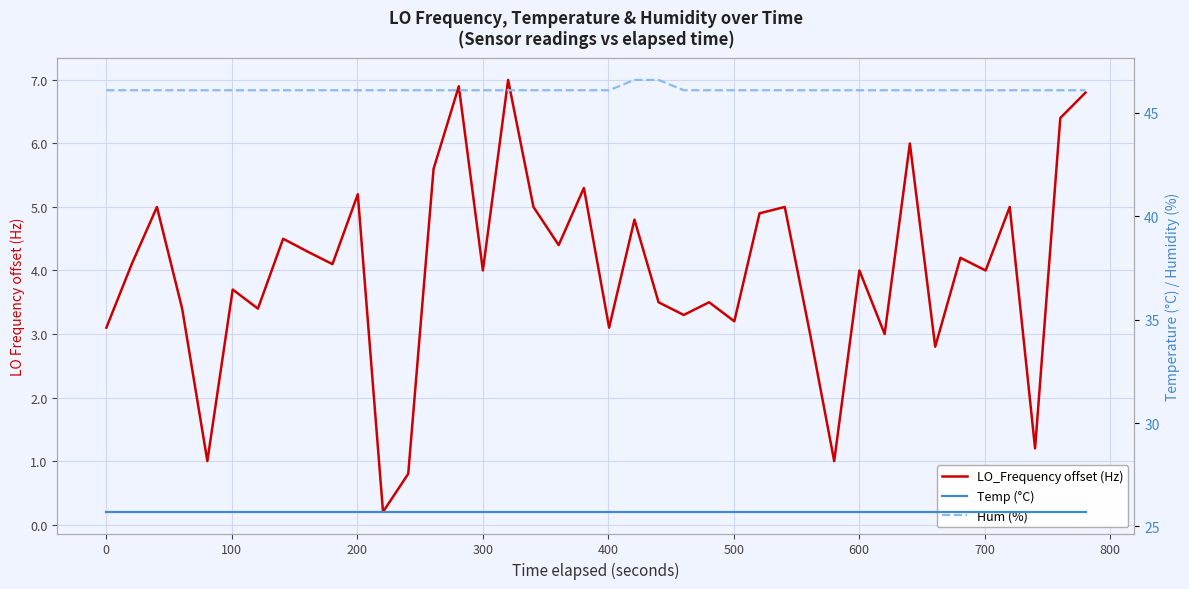

What is the greatest value displayed?

46.6